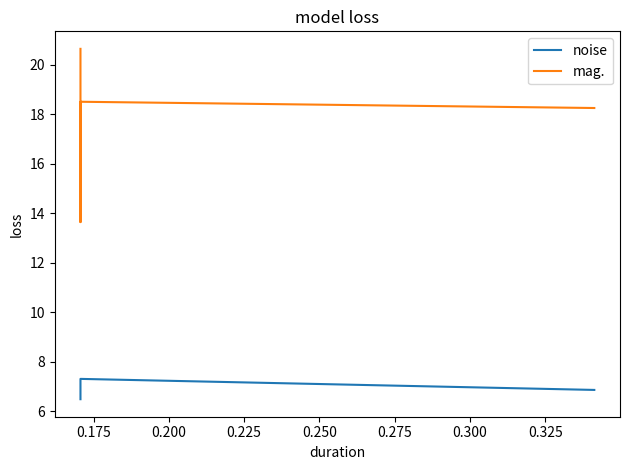

Which series has the largest range (max minus min)?

mag.